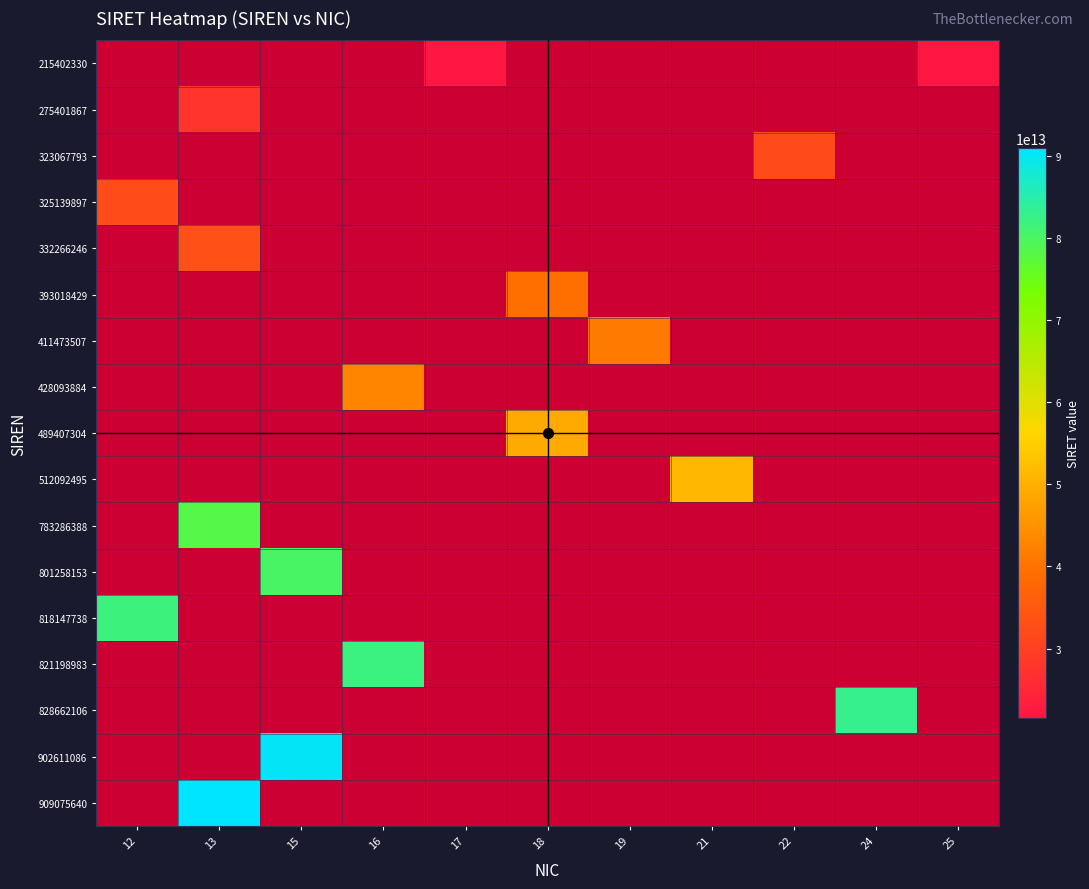

Which label corresponds to the largest value in the chart?

13